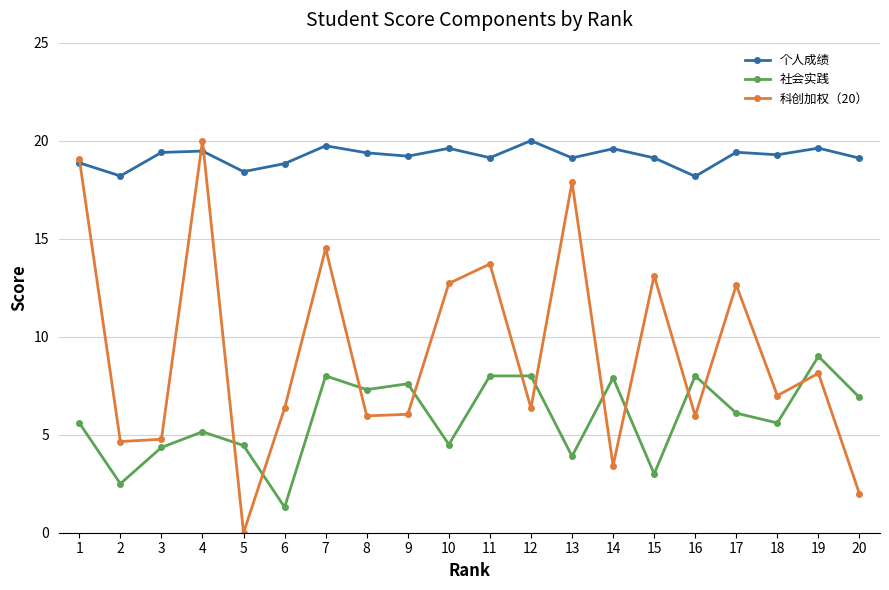

Rank the series by their average value, from lowest to highest.

社会实践, 科创加权（20）, 个人成绩